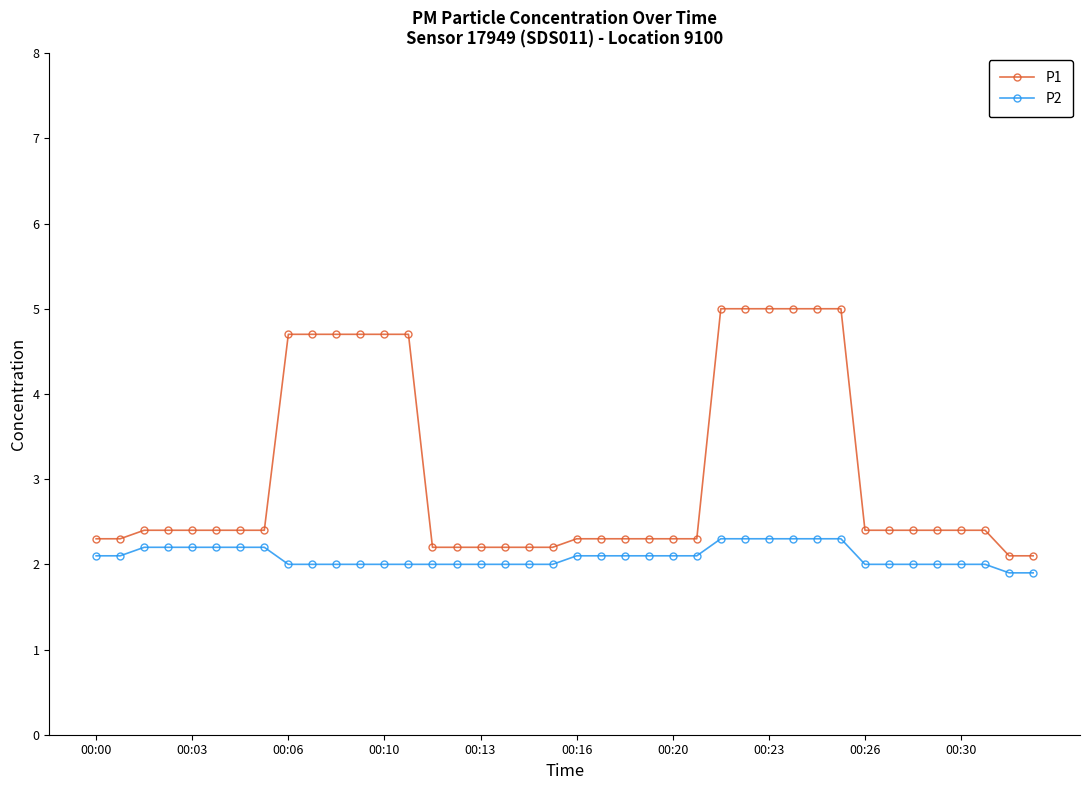

List the series in order of their overall mean, lowest first.

P2, P1